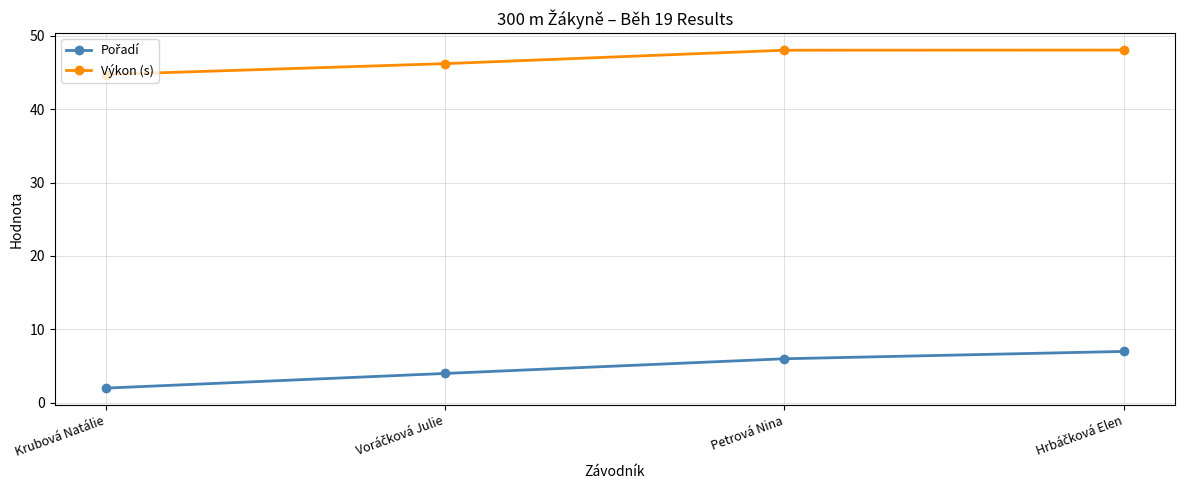

What is the label of the 4th point from the right?

Krubová Natálie